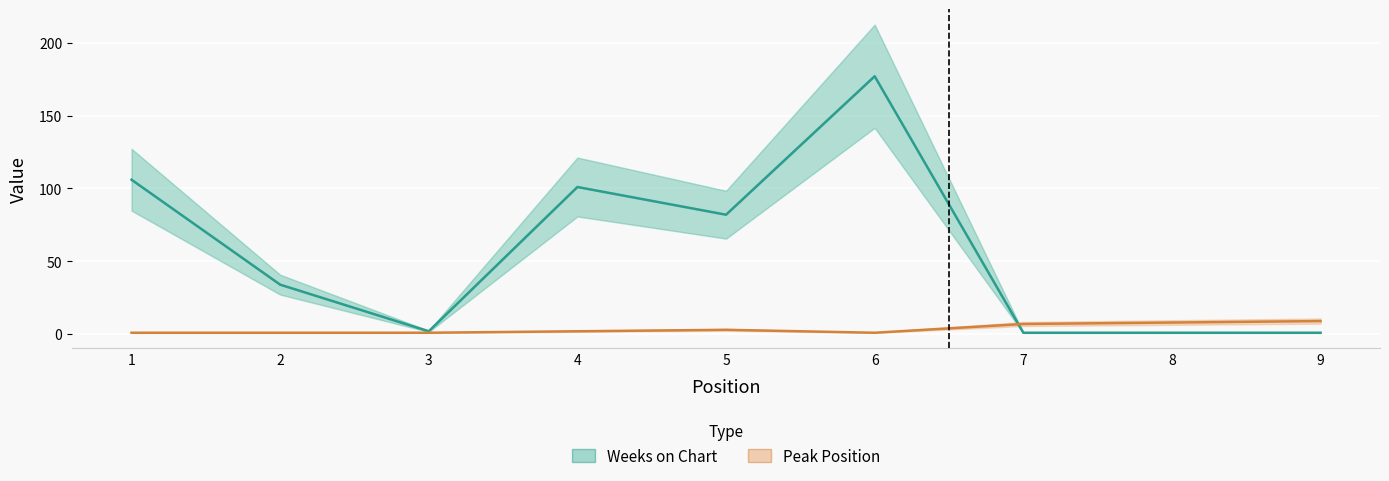

Is the value of Peak Position at 6 greater than the value of Weeks on Chart at 3?

No